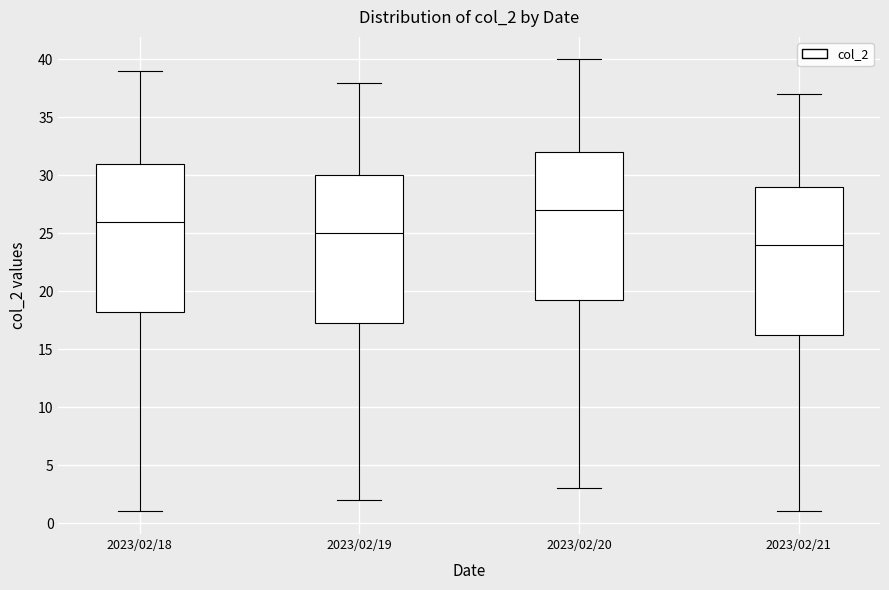

Where does the upper whisker of the box for 2023/02/18 end on the y-axis? The values are not printed on the chart, so give them approximately, as read against the axis.

39.0